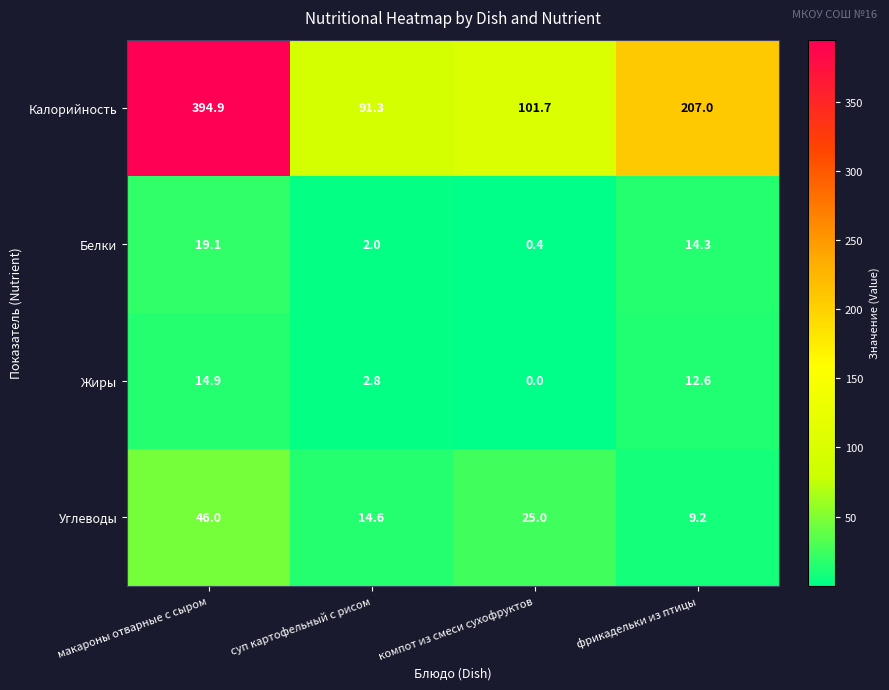

Which series has the widest spread of values?

Калорийность